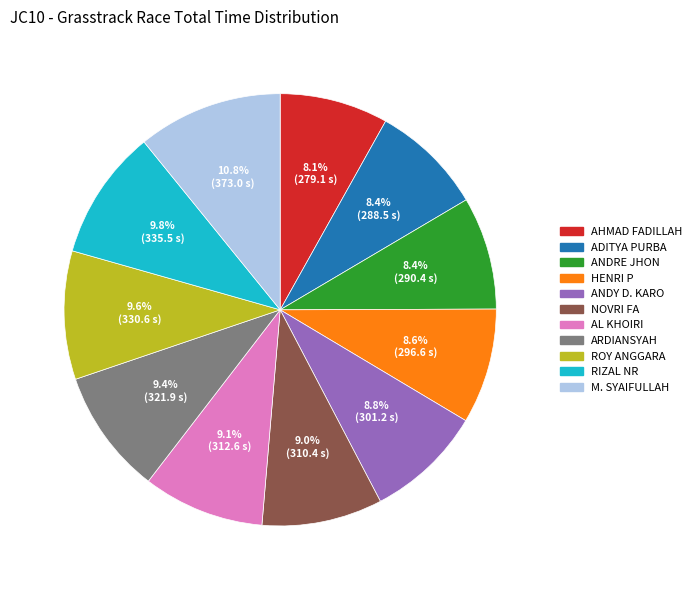

Does ADITYA PURBA account for over 50% of the chart?

No